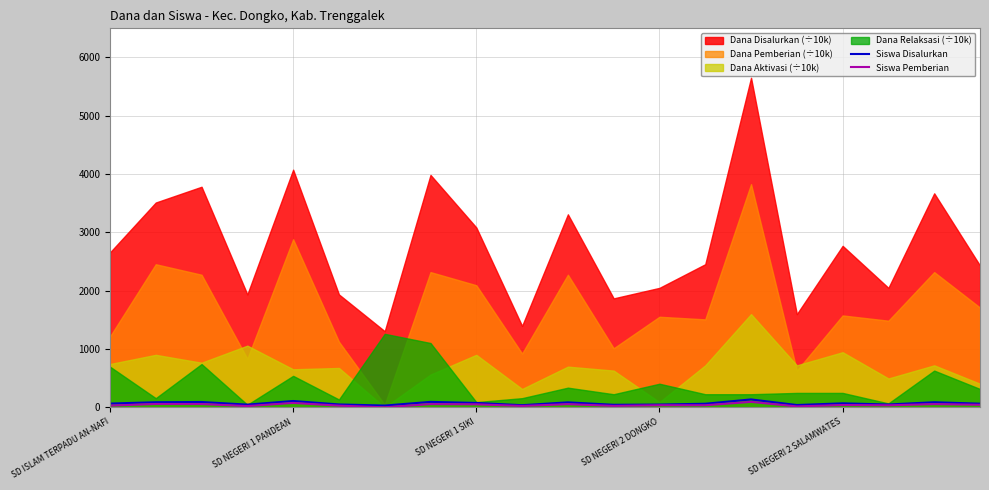

How many interior local peaks does the Siswa Disalurkan series have?

7